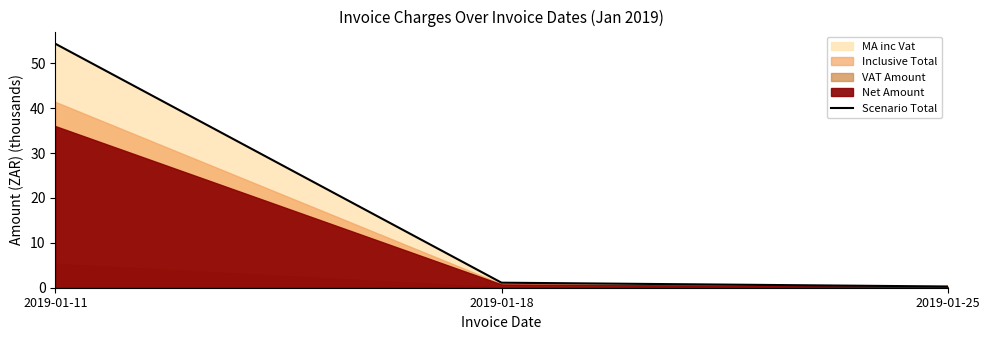

How many values in the Scenario Total series are below 1?

1